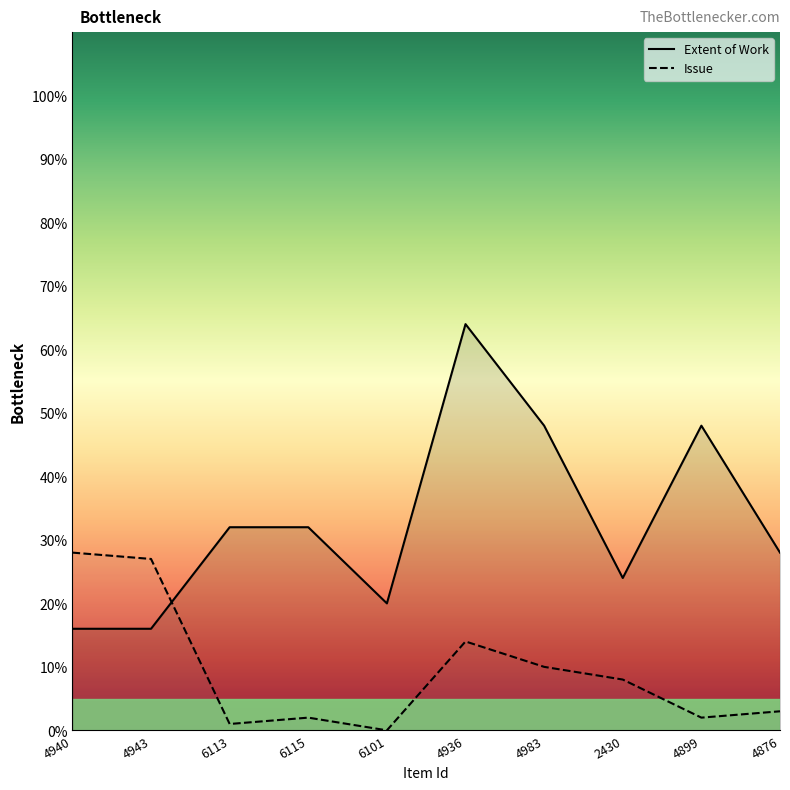

Is it true that Extent of Work equals 16 at 4940?

True